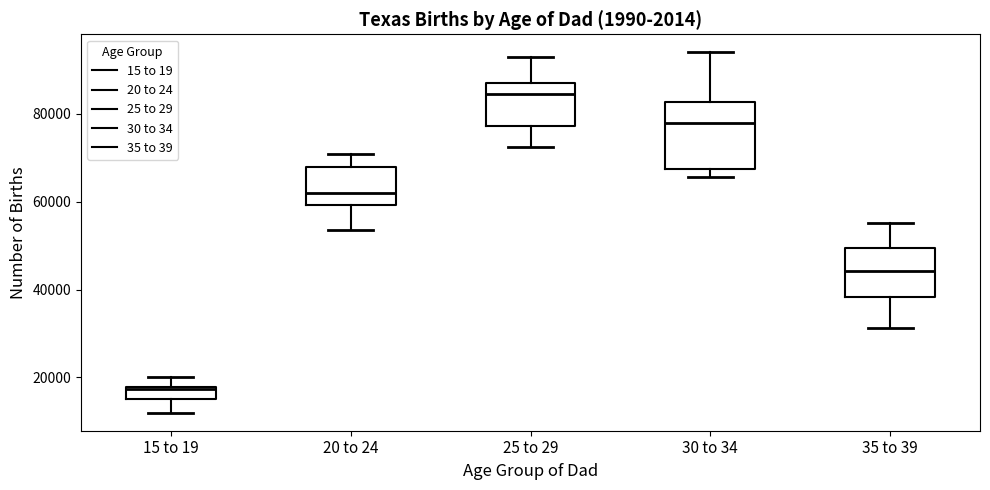

Which box is the tallest, from its lower edge to its upper edge?

30 to 34